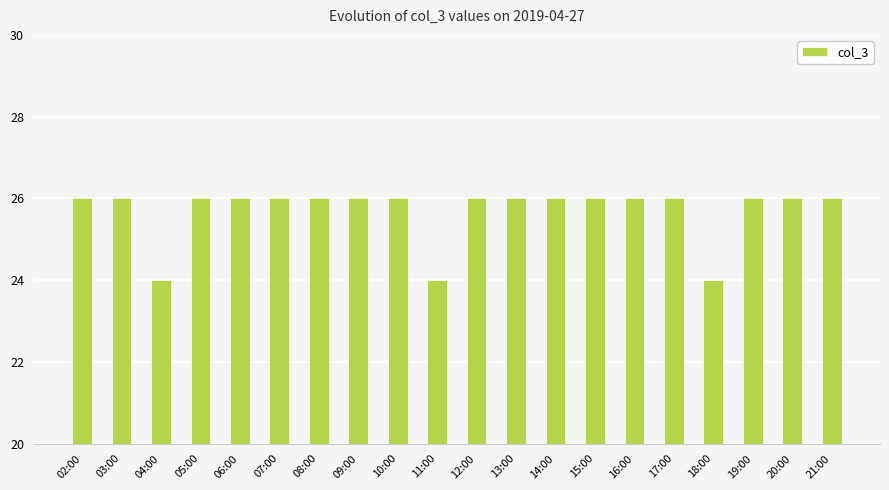

What is the change in value from 04:00 to 20:00?

+2